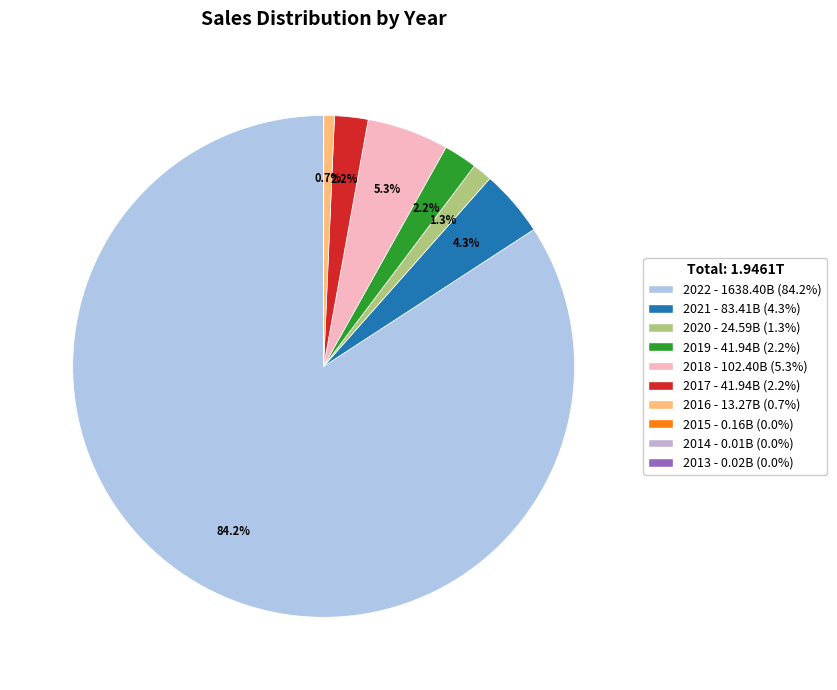

What percentage is NOT represented by 2014?

100.0%